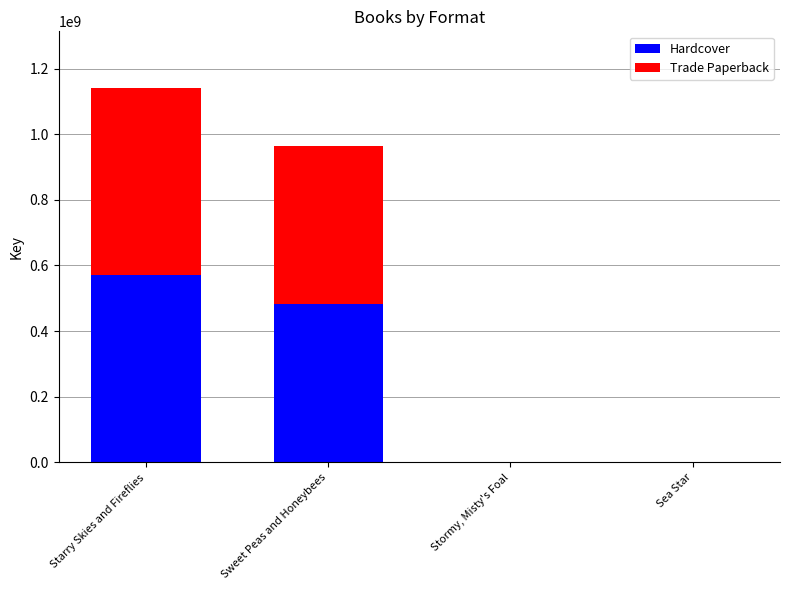

The Hardcover series shows 481941500 at Sweet Peas and Honeybees. True or false?

True